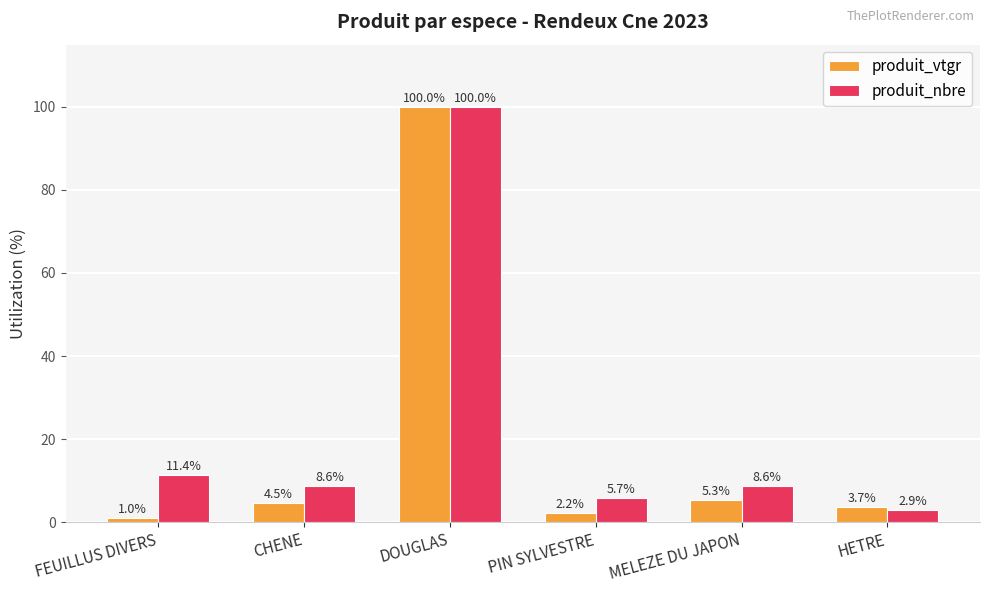

How many data points in produit_nbre are less than 8?

2